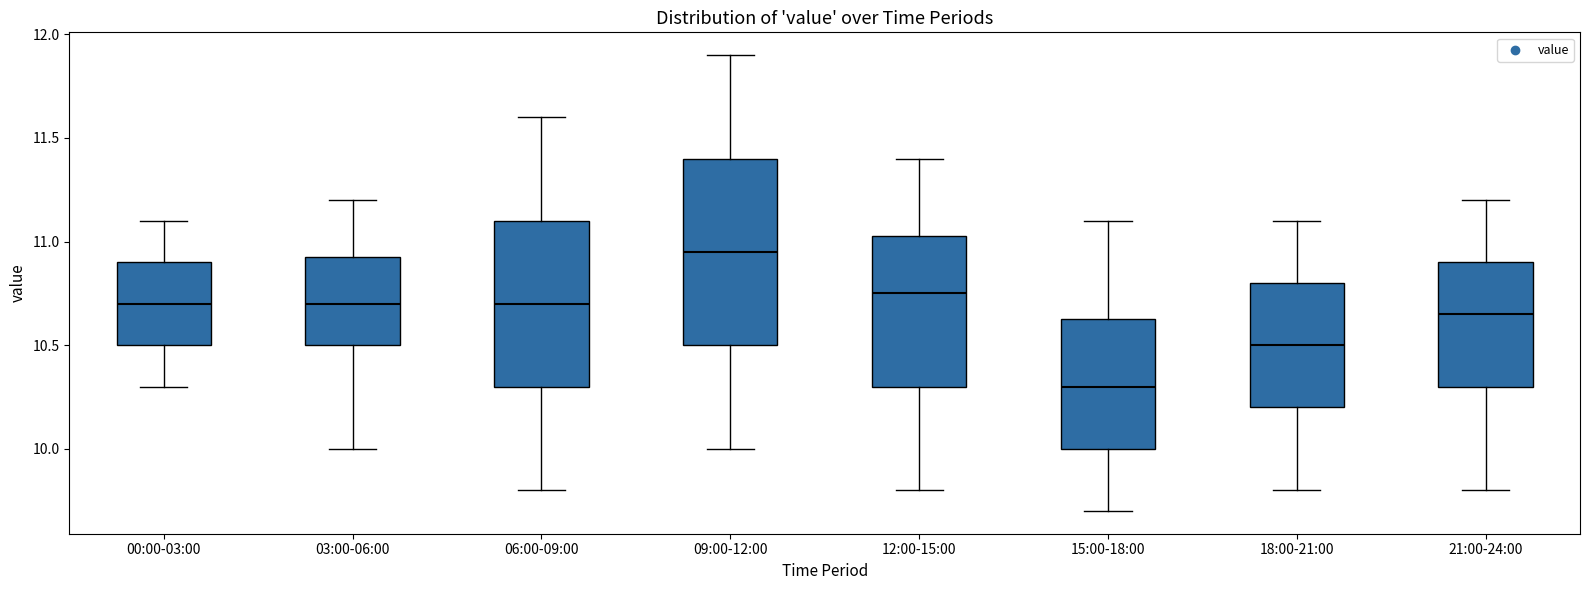

Where is the lower edge of the box for 06:00-09:00 on the y-axis? The values are not printed on the chart, so give them approximately, as read against the axis.

10.30